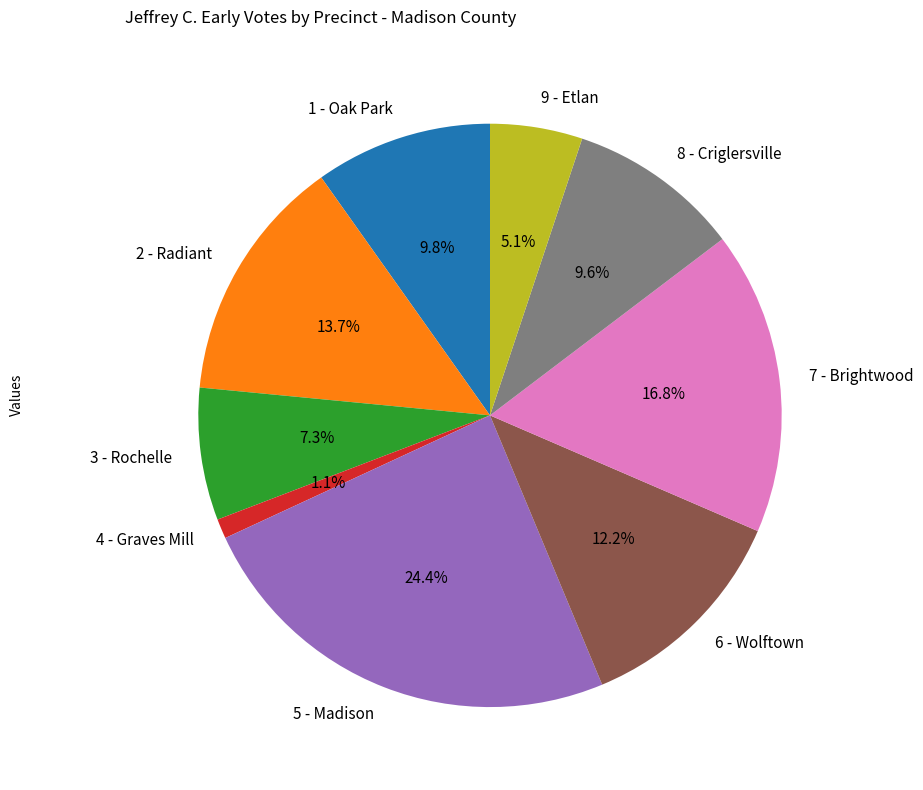

To the nearest percent, what is the difference between the 2 - Radiant and 4 - Graves Mill slice percentages?

13%